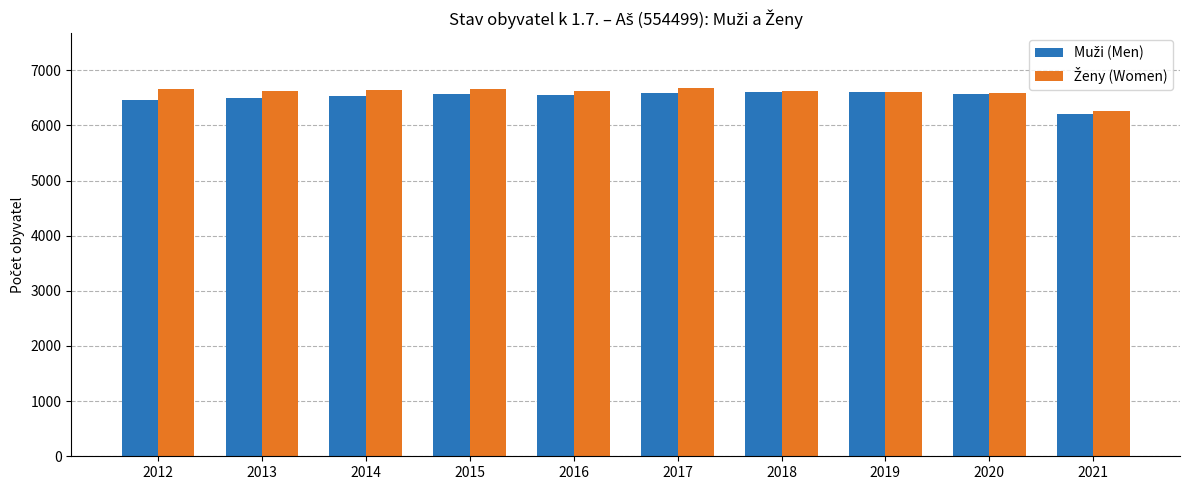

What is the total value across all series at 2014?

13177